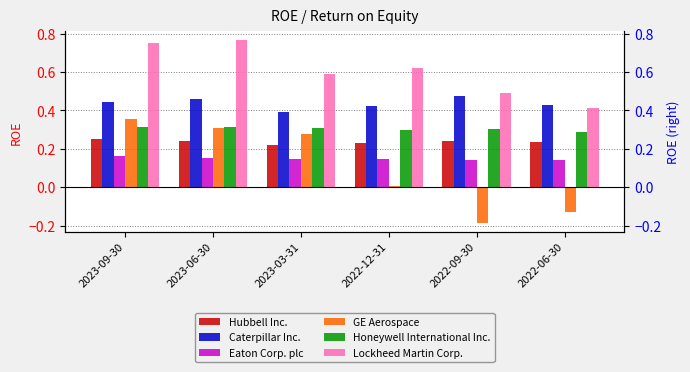

What is the label of the 6th bar from the left?

2022-06-30